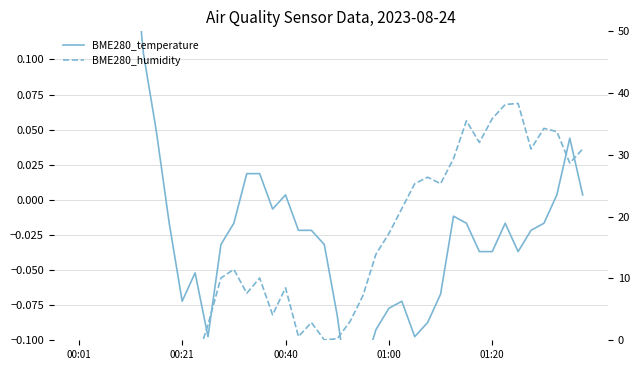

How many lines are shown in the chart?

2